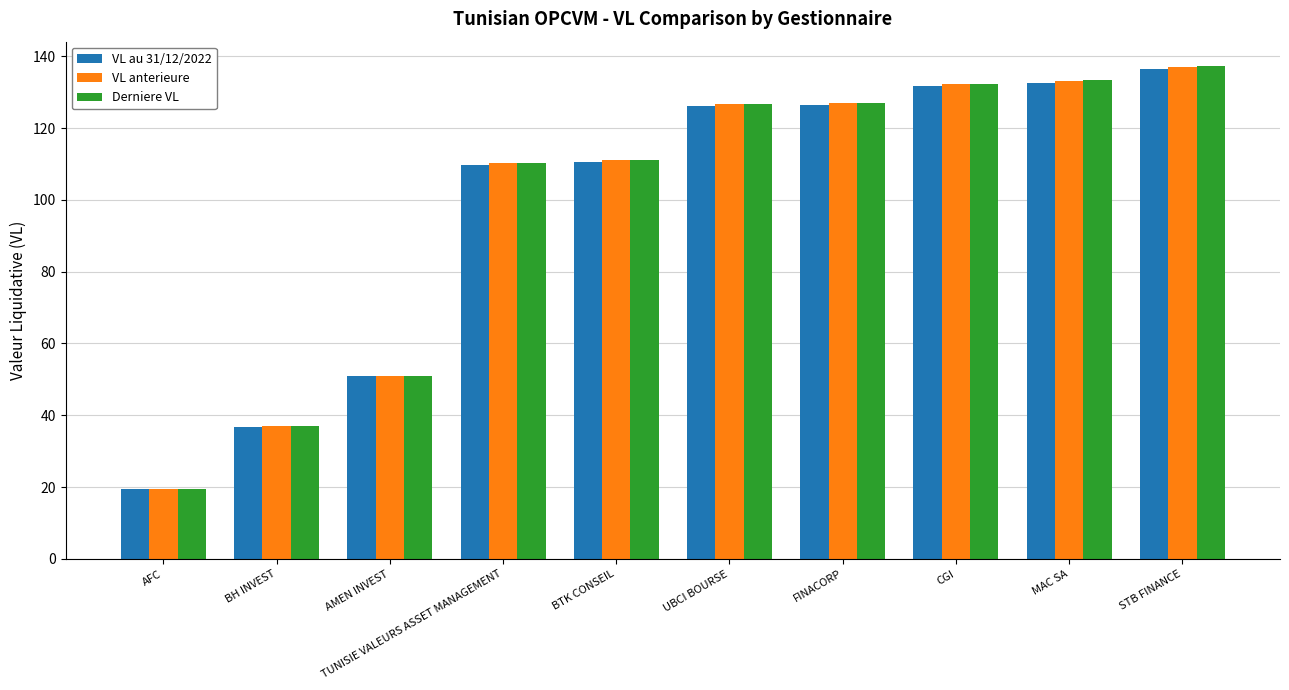

Count the number of data series in this chart.

3